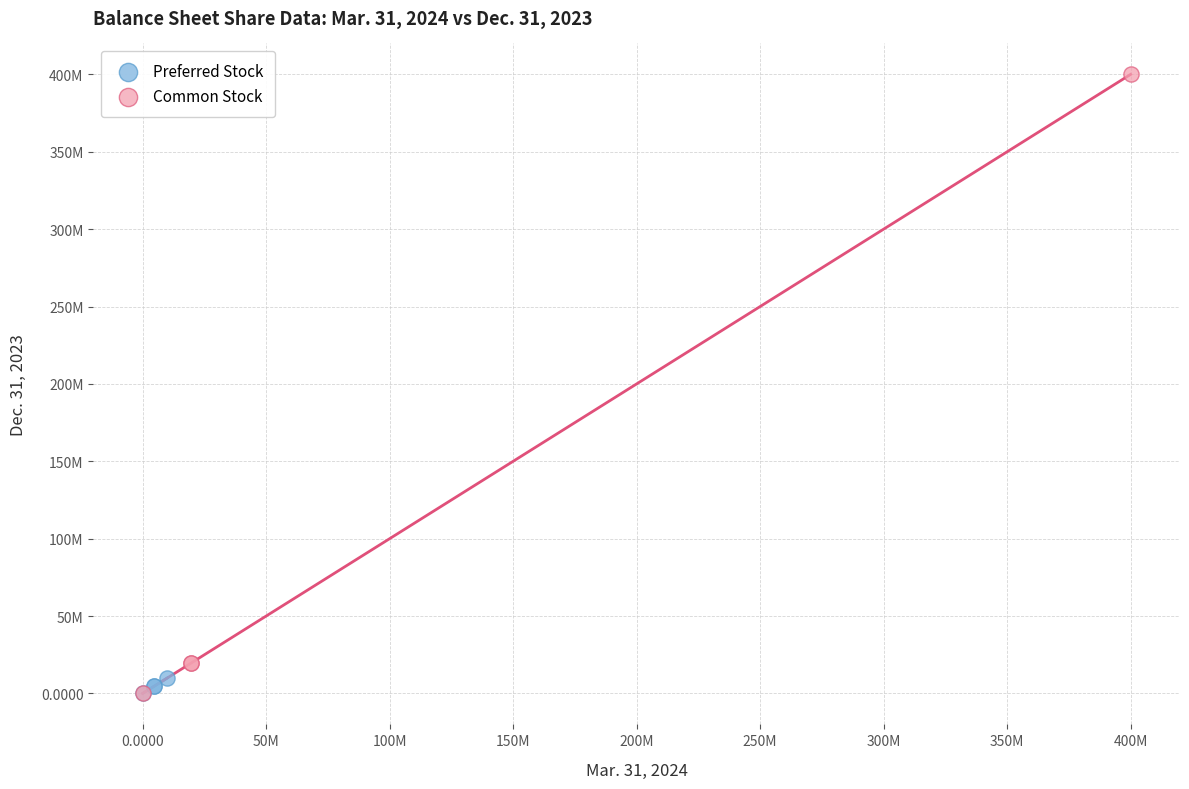

What are all the series names shown in the legend?

Preferred Stock, Common Stock